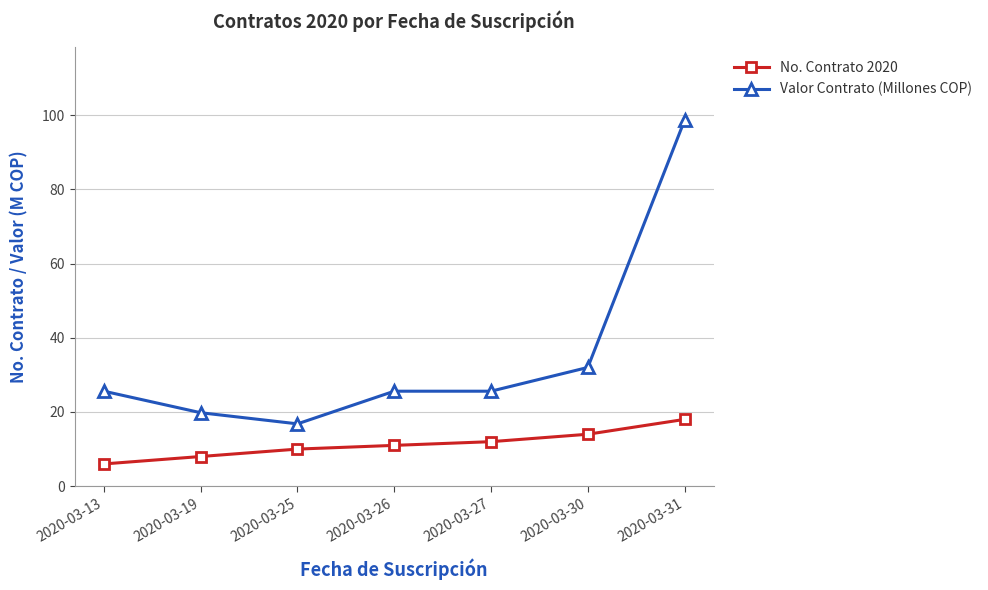

Is this an area chart (filled region under the line)?

No